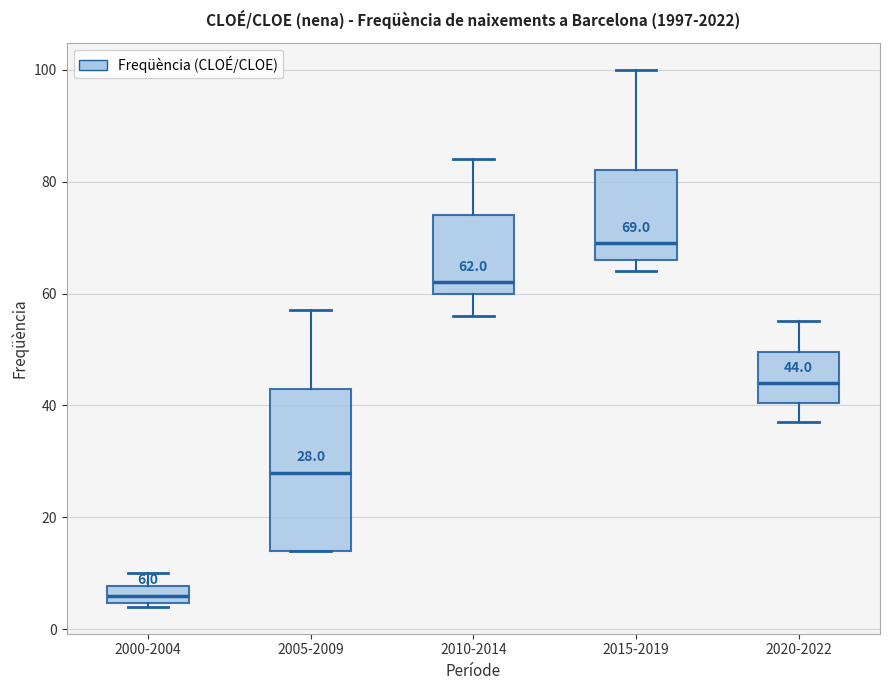

Which box has the highest median line?

2015-2019